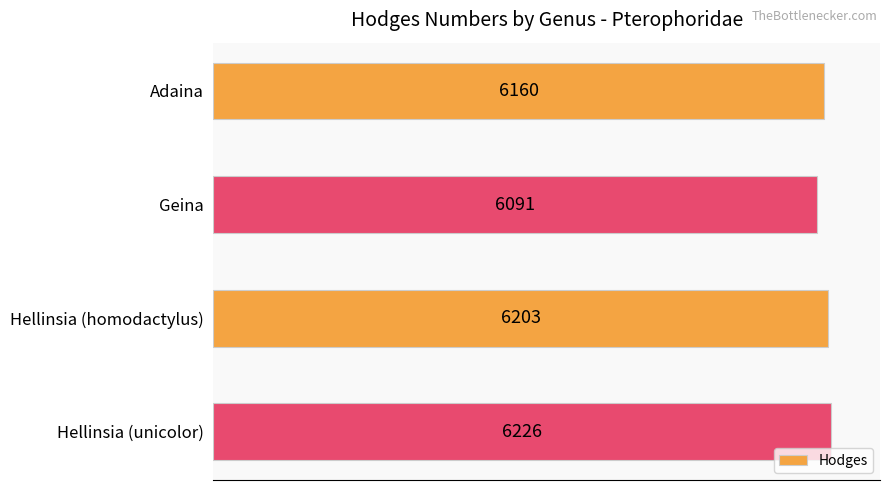

Rank the categories by value from lowest to highest.

Geina, Adaina, Hellinsia (homodactylus), Hellinsia (unicolor)